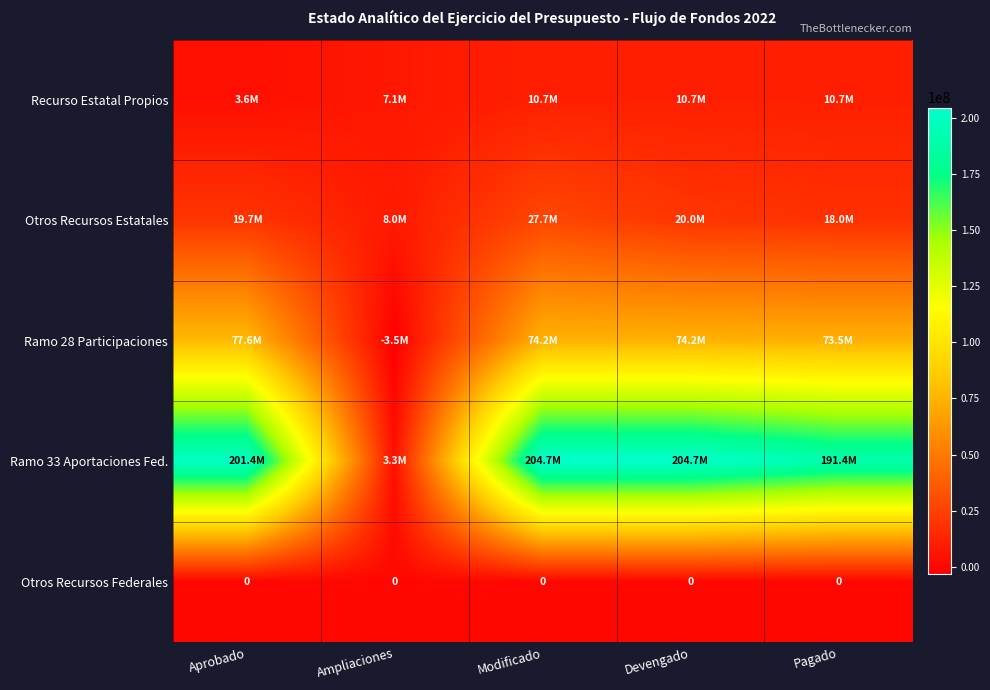

What is the difference between the highest and lowest values at Ampliaciones?

11427431